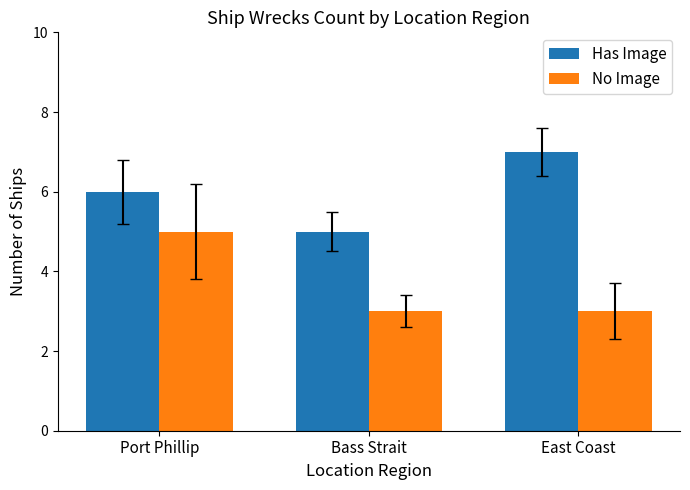

Are the bars horizontal?

No